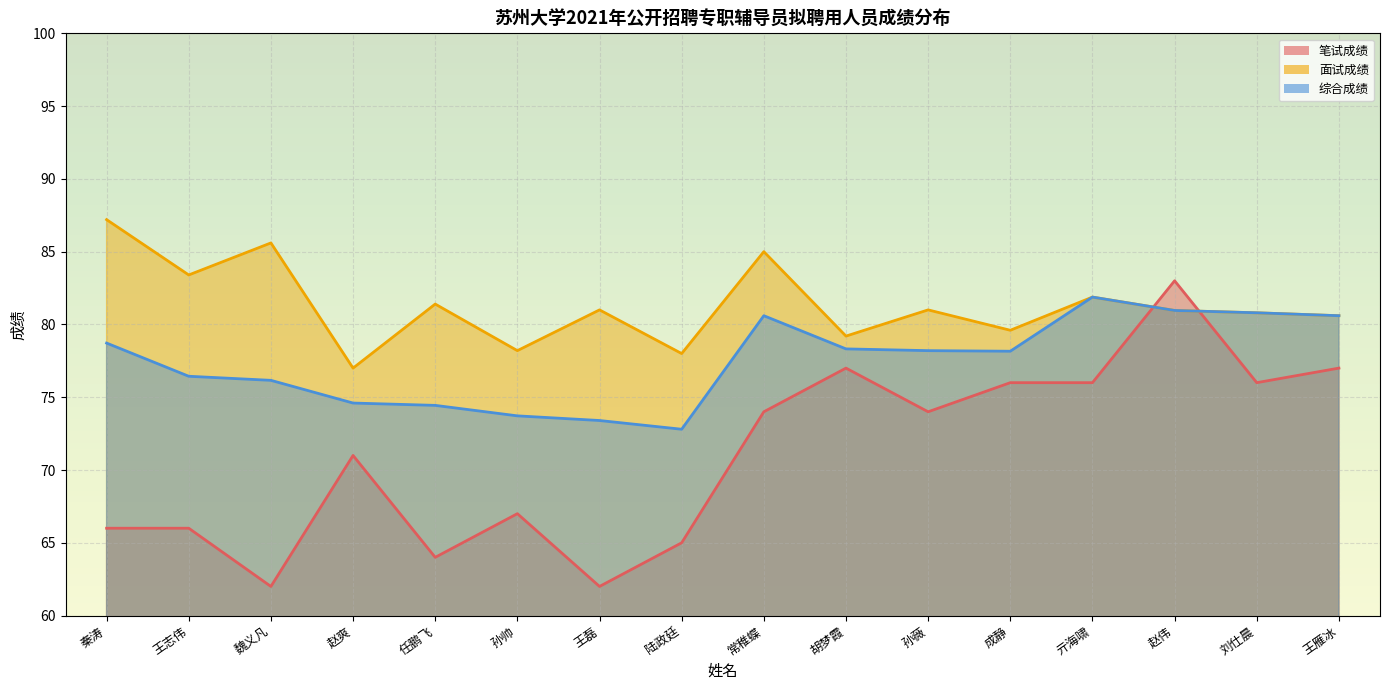

In 综合成绩, how many points are lower than both neighbors (excluding endpoints)?

2